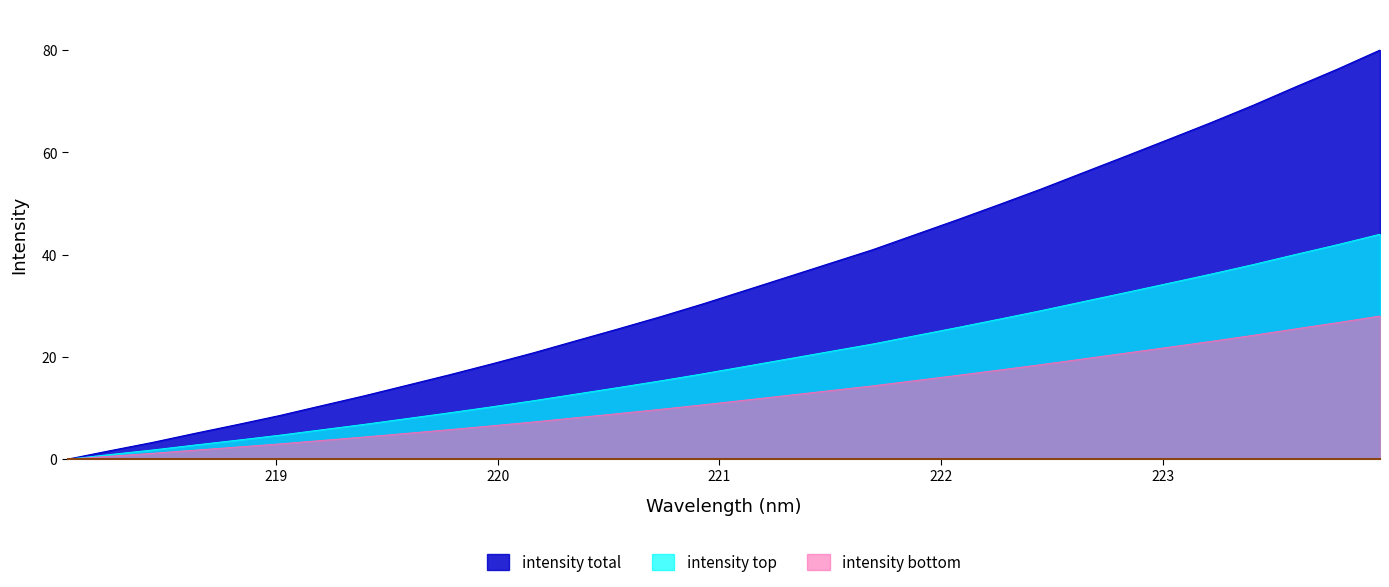

What value does the data have at 222.263?

49.8